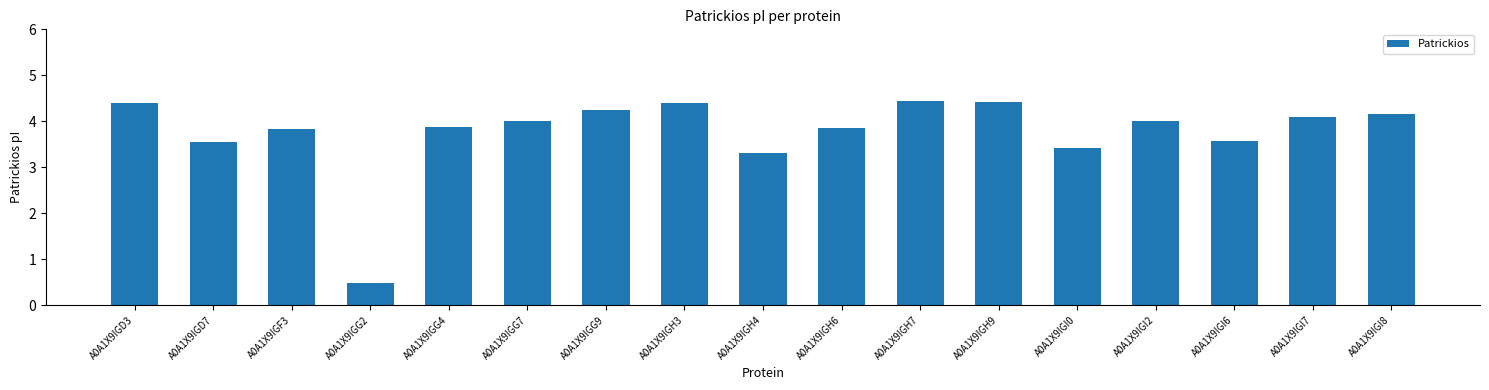

What is the label of the 13th bar from the right?

A0A1X9IGG4